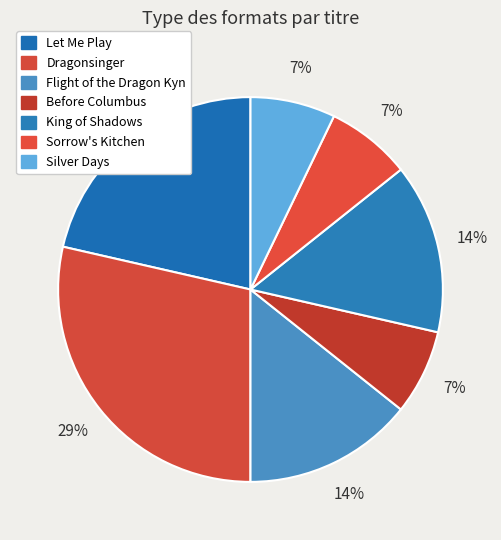

To the nearest percent, what percentage of the pie is King of Shadows?

14%